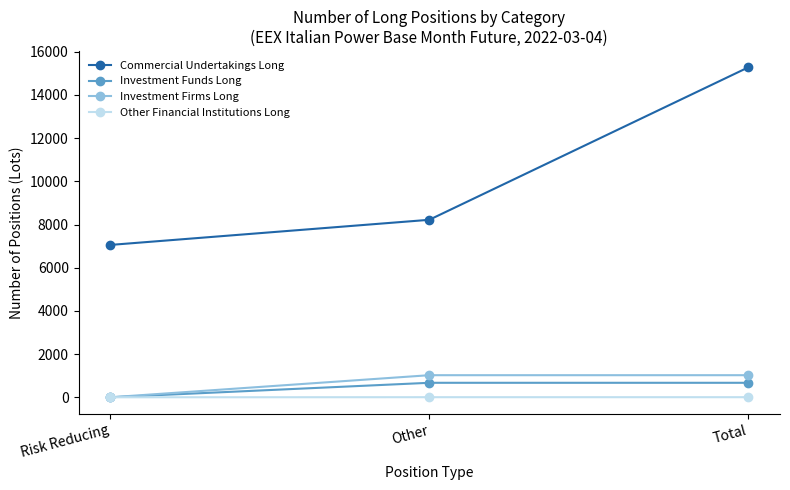

Count the number of categories in the chart.

3